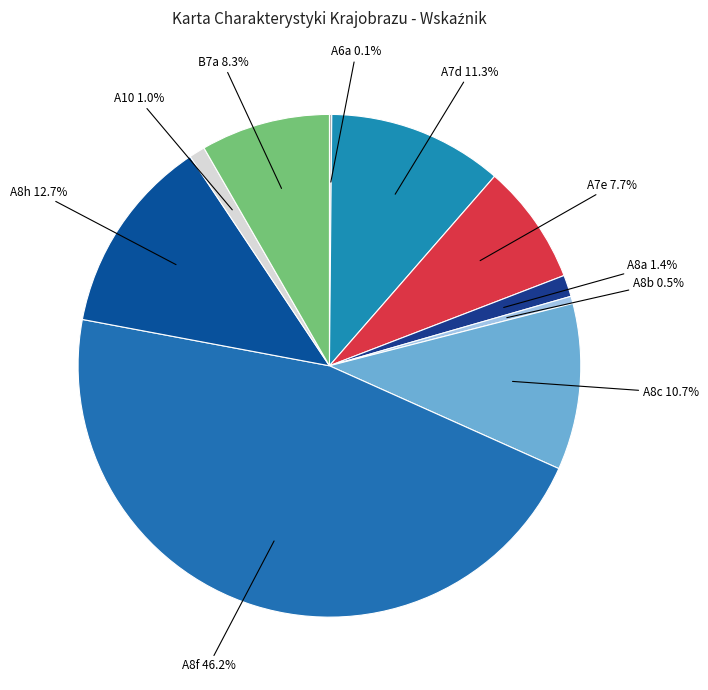

Rank the categories by value from highest to lowest.

A8f, A8h, A7d, A8c, B7a, A7e, A8a, A10, A8b, A6a